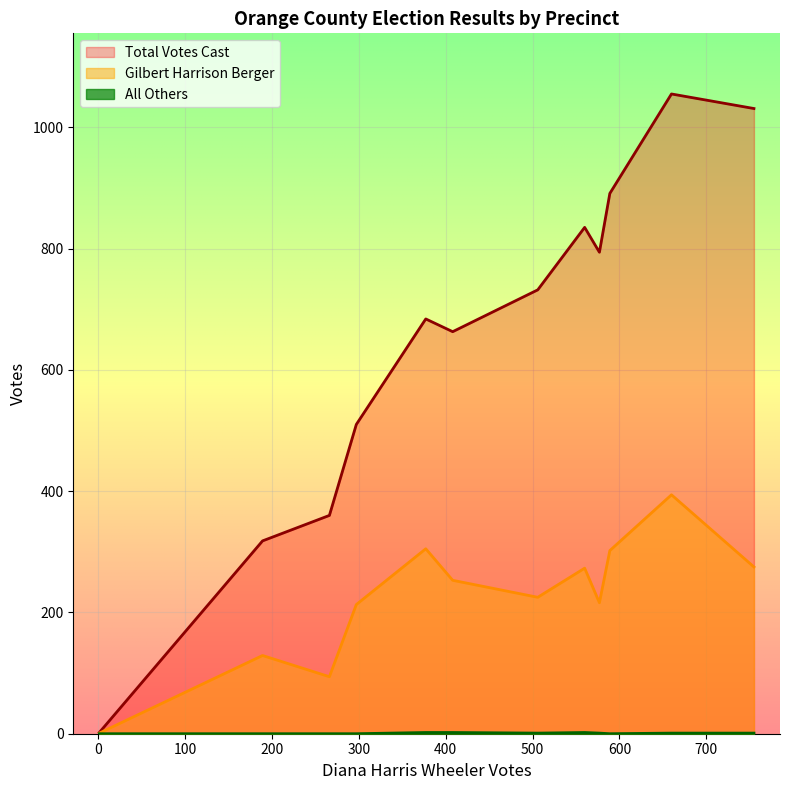

Is the value of Gilbert Harrison Berger at 102-One East greater than the value of All Others at Ab-Central?

Yes